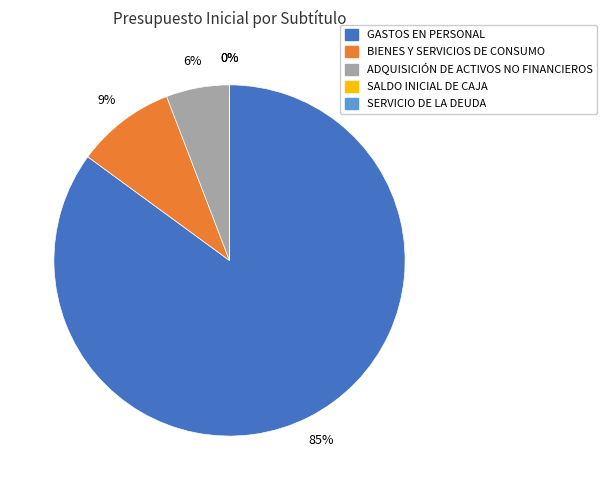

Combined, do BIENES Y SERVICIOS DE CONSUMO and ADQUISICIÓN DE ACTIVOS NO FINANCIEROS account for over 50%?

No